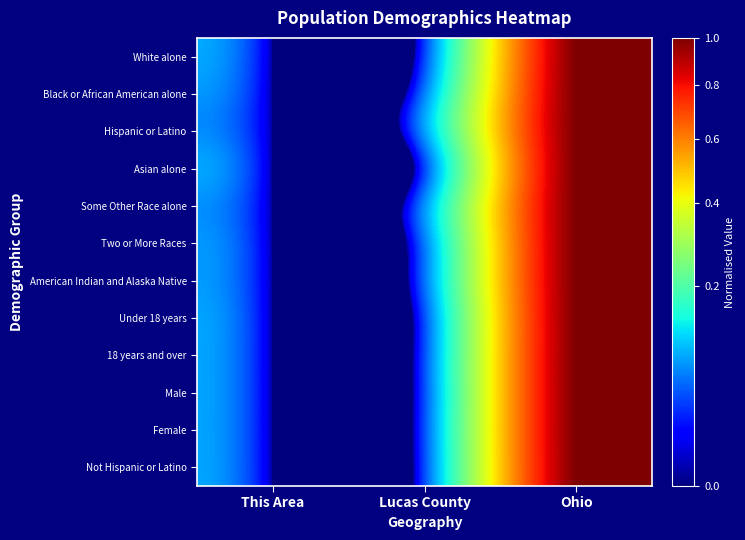

At which category is the sum across all series the highest?

Ohio